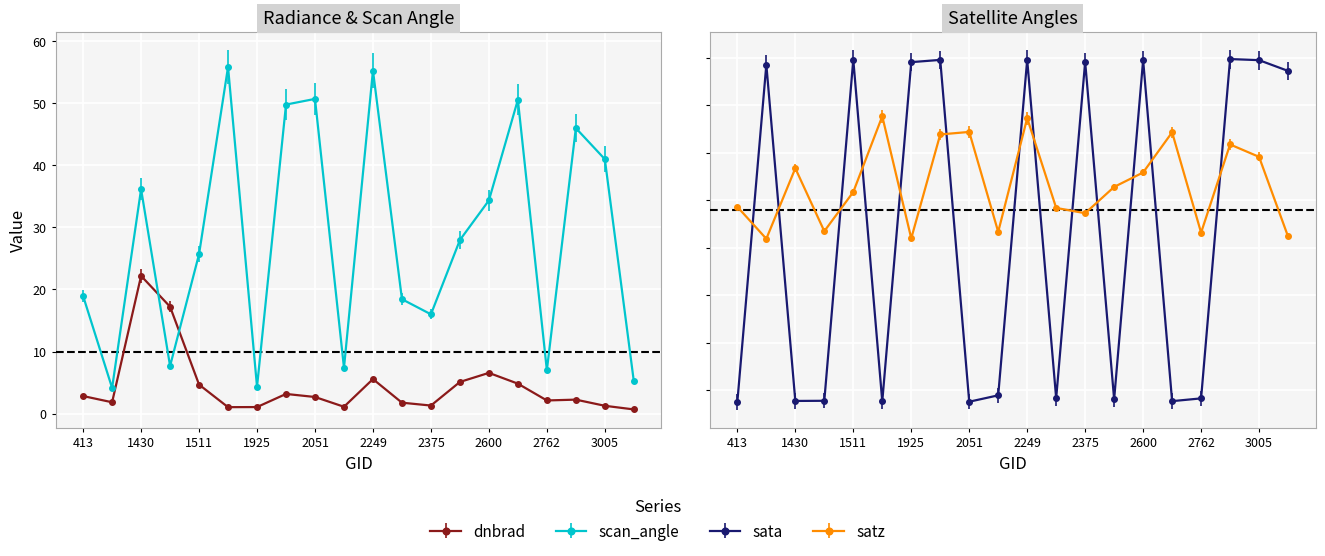

Read the dnbrad value at 1475.

17.2